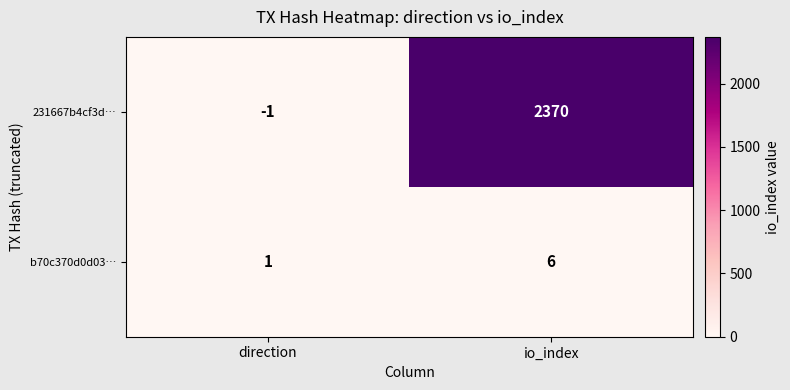

Reading right to left, list all the values displayed in this chart.

231667b4cf3d…: io_index=2370	direction=-1
b70c370d0d03…: io_index=6	direction=1